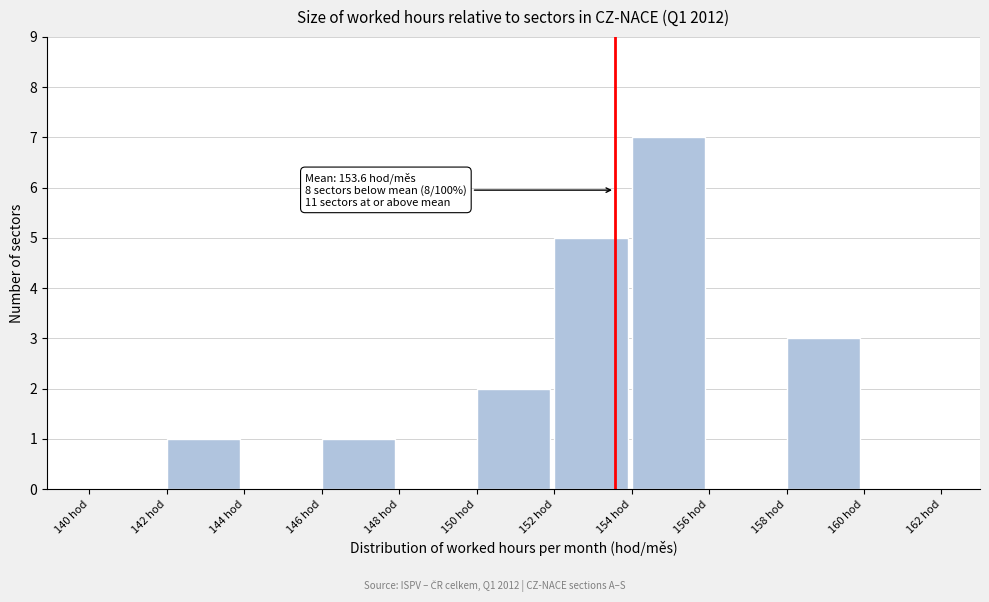

Which range on the x-axis has the tallest bar?

154 to 156